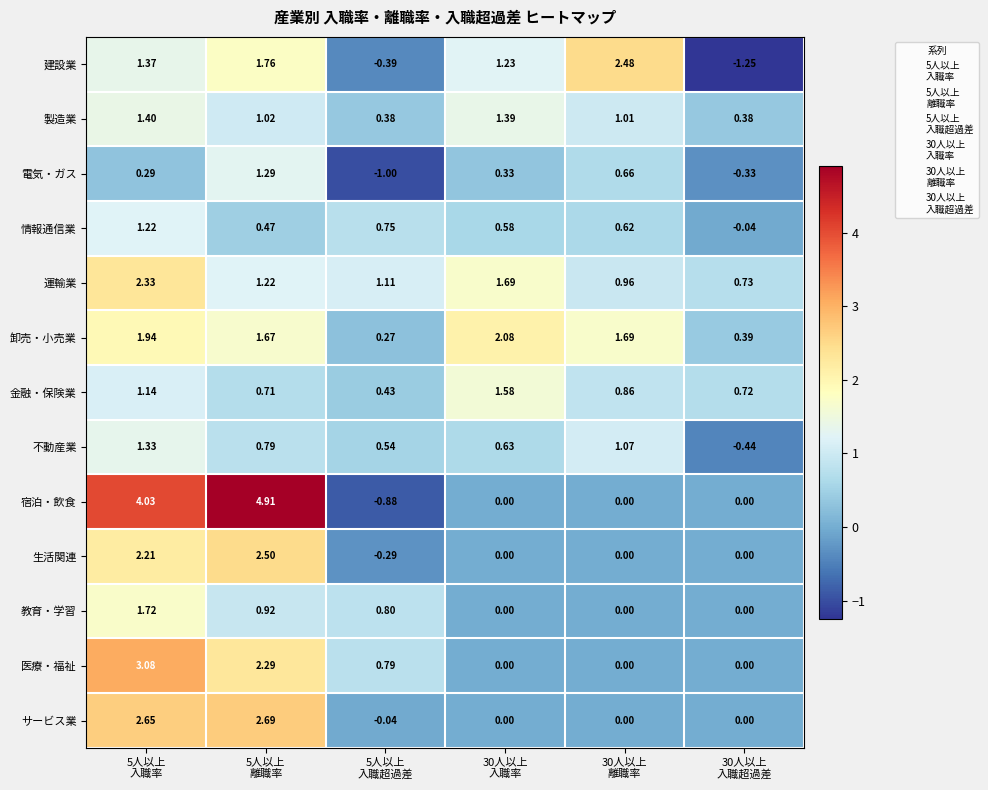

Which series has the largest total across all categories?

宿泊・飲食